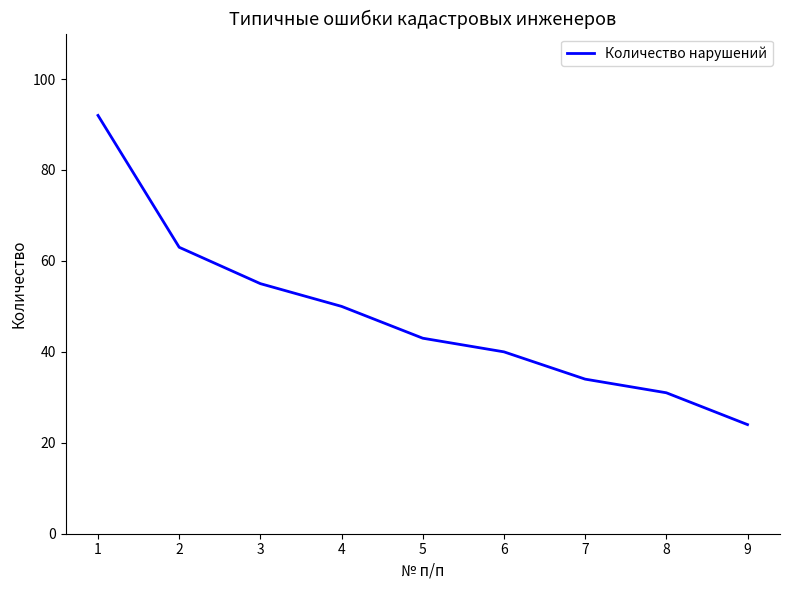

Is this an area chart (filled region under the line)?

No